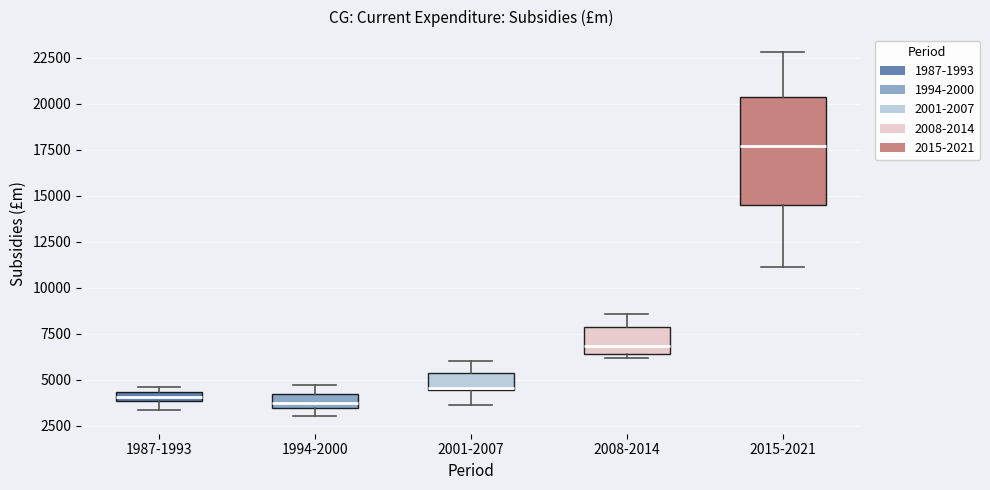

Which box is the tallest, from its lower edge to its upper edge?

2015-2021